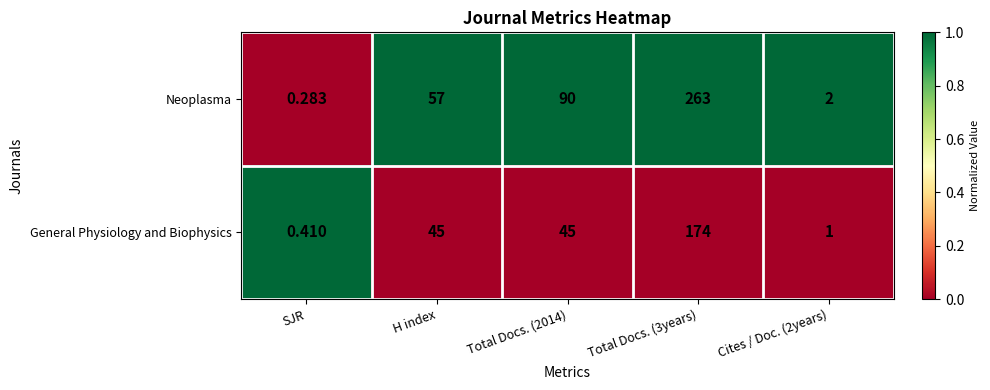

Which series has the widest spread of values?

Neoplasma